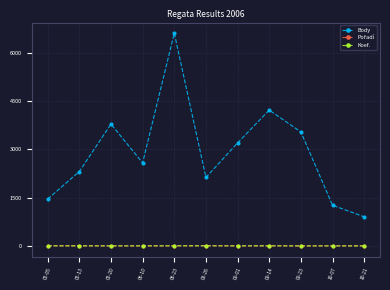

What is the label of the 5th point from the right?

09-01